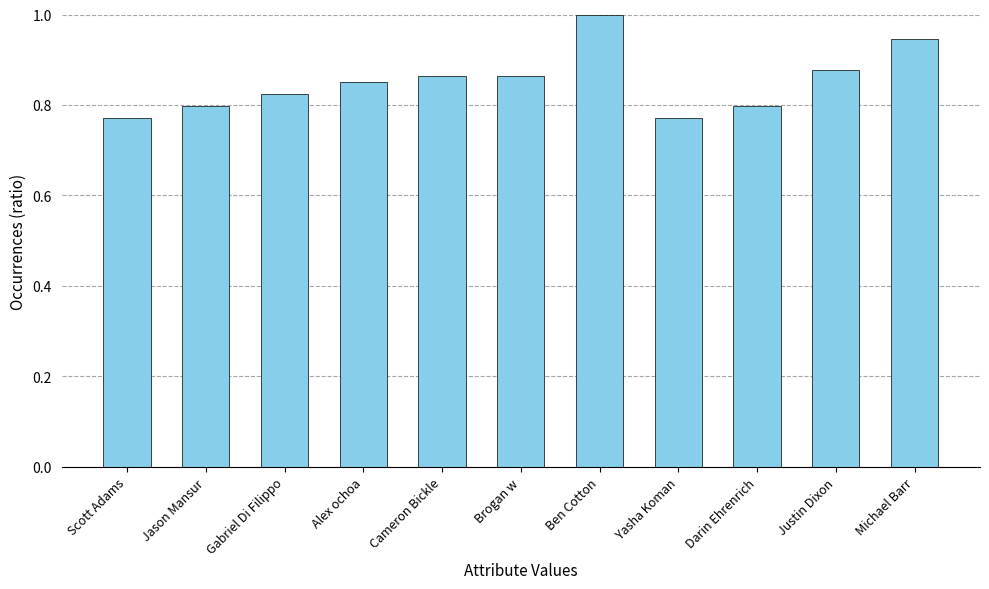

Between Justin Dixon and Yasha Koman, which is larger?

Justin Dixon